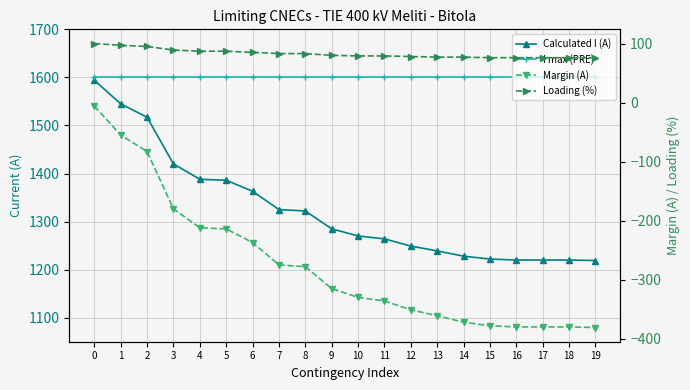

What is the average value of the Margin (A) series?

-275